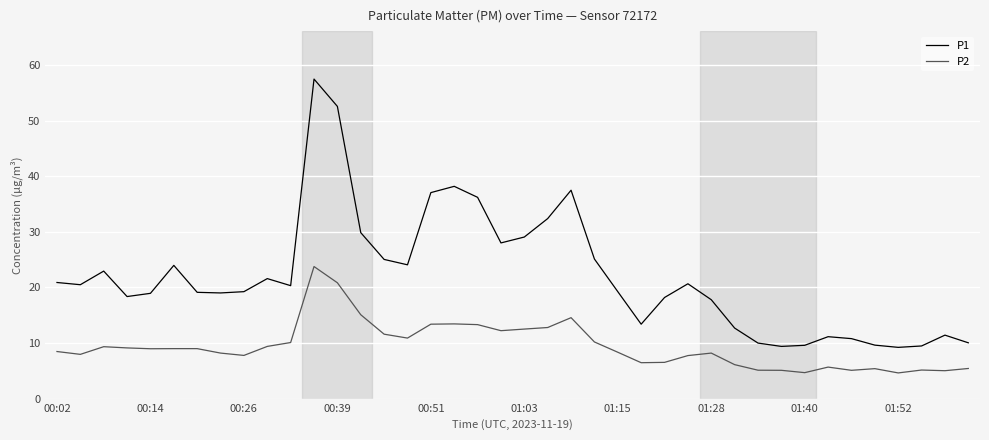

Which series has the largest total across all categories?

P1